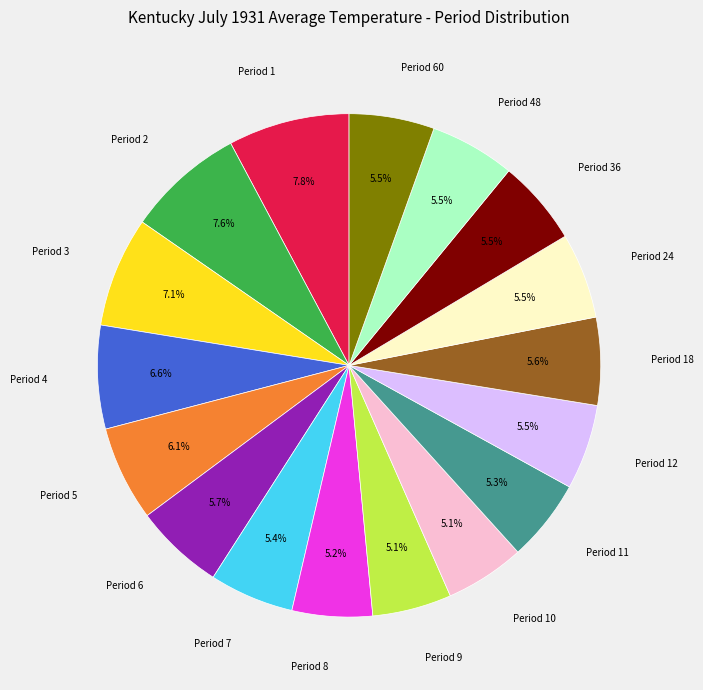

Is there any slice that represents more than half of the pie?

No